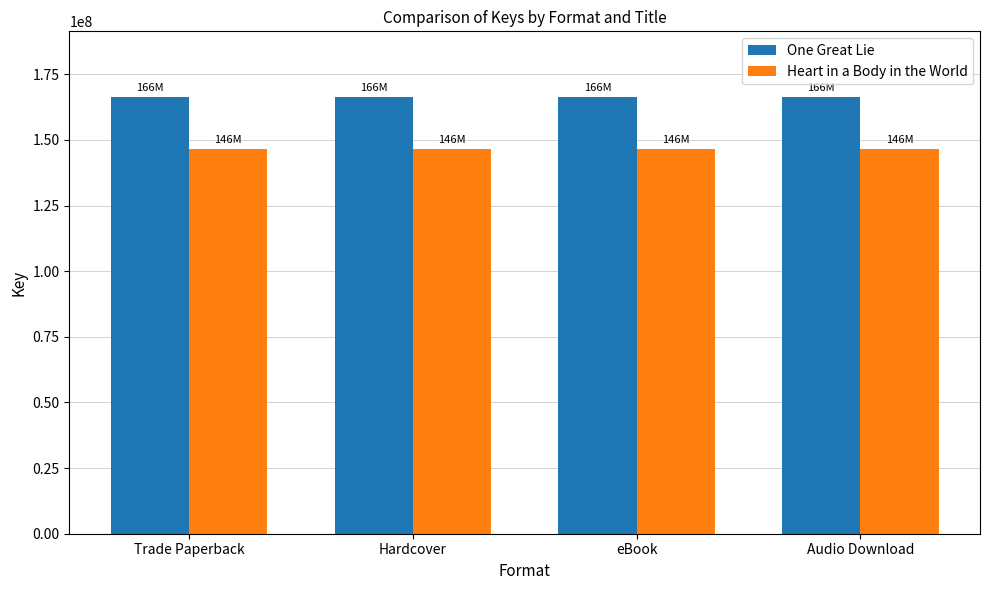

What is the maximum value shown in the chart?

166375495